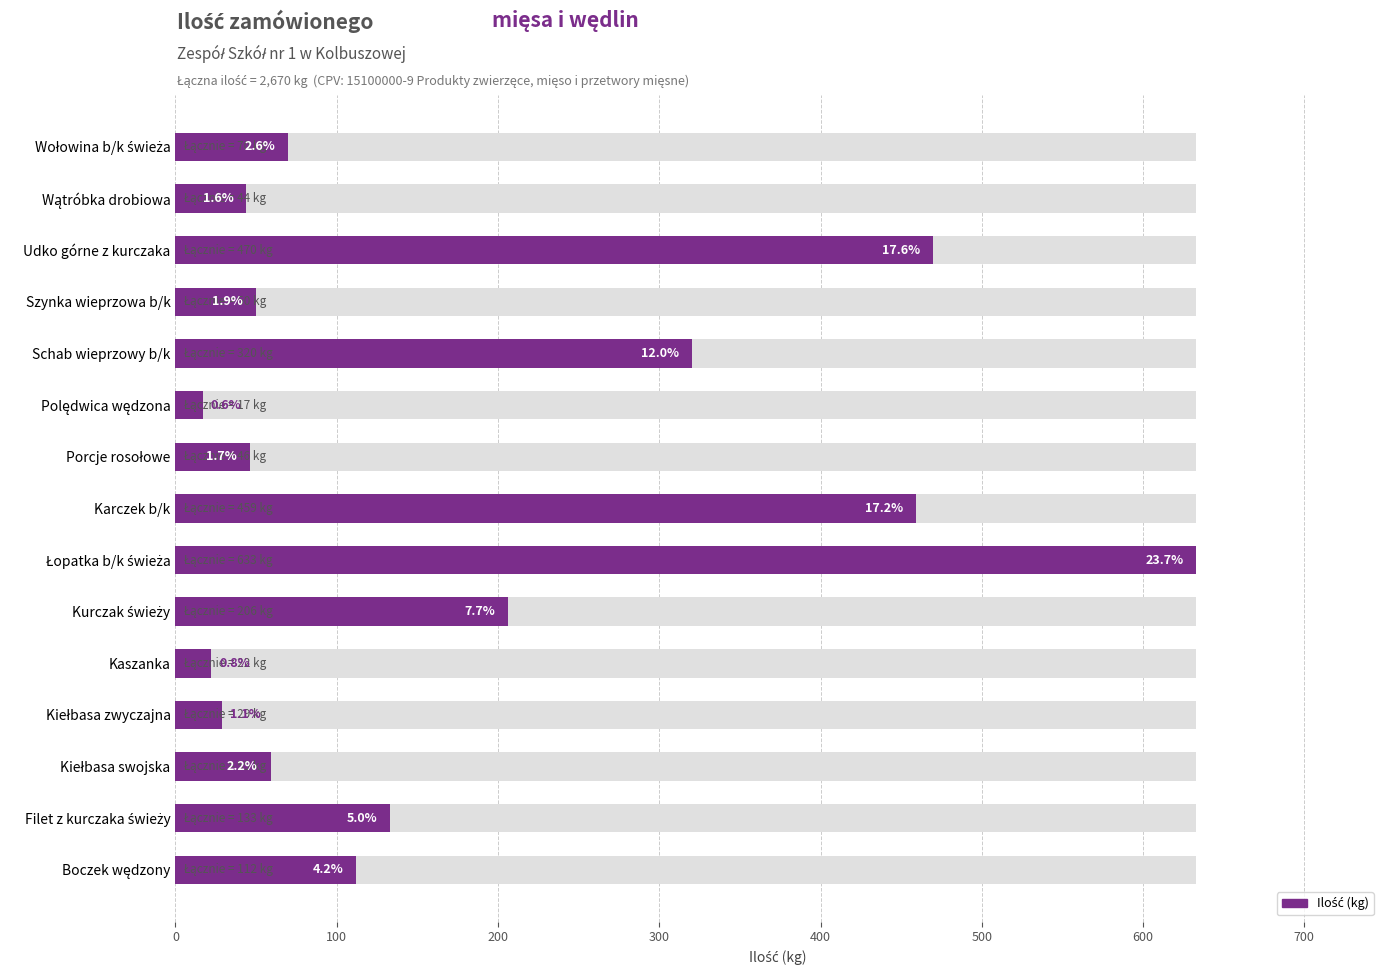

Reading left to right, transcribe all the data shown in this chart.

112	133	59	29	22	206	633	459	46	17	320	50	470	44	70